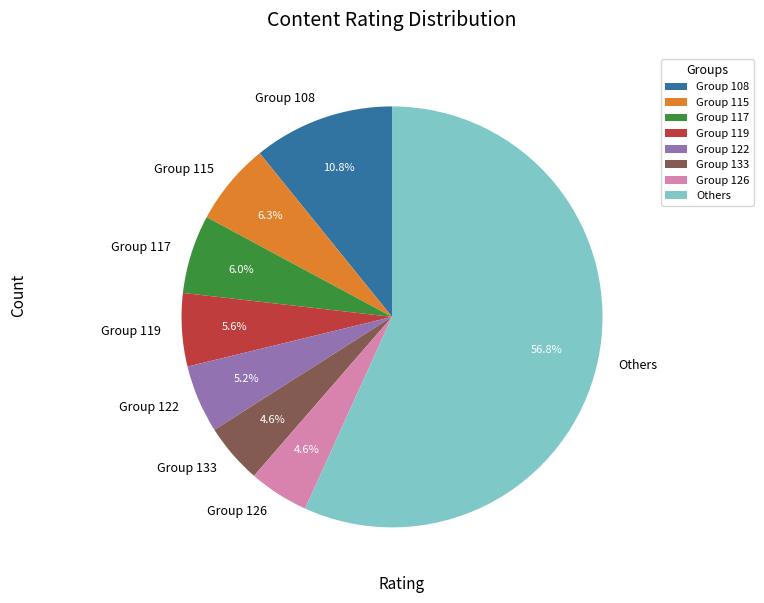

Which slice represents more than half of the pie?

Others